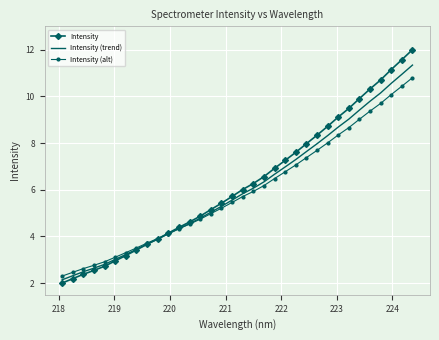

How many values in the Intensity series are below 6?

17